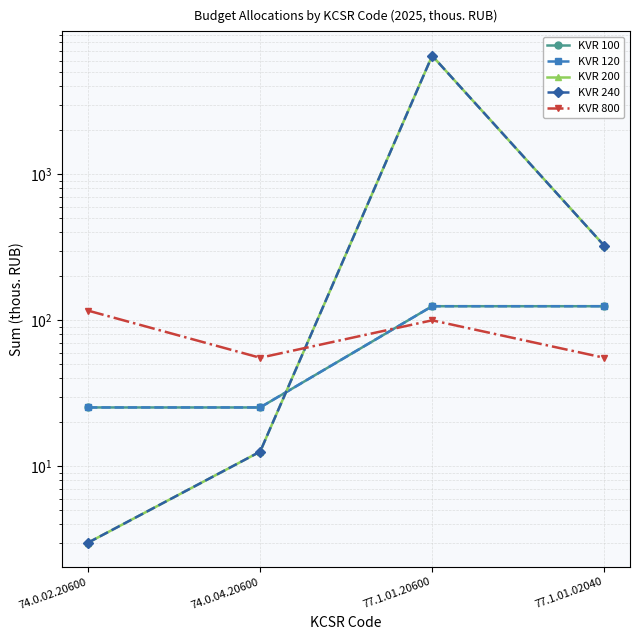

Is the value of KVR 800 at 74.0.02.20600 greater than the value of KVR 200 at 74.0.02.20600?

Yes